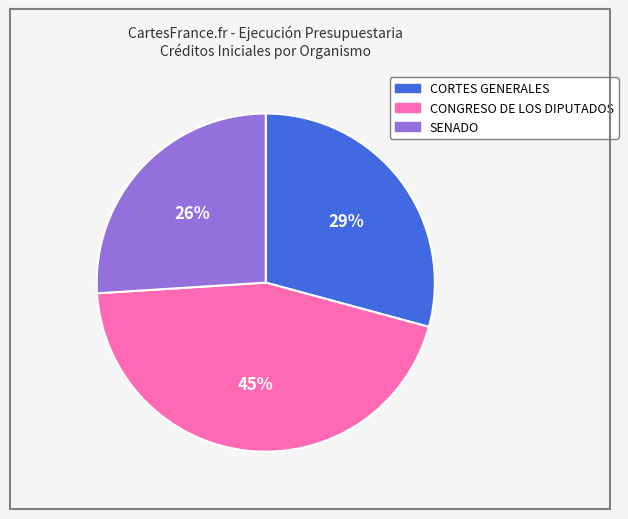

What is the largest slice in the pie chart?

CONGRESO DE LOS DIPUTADOS